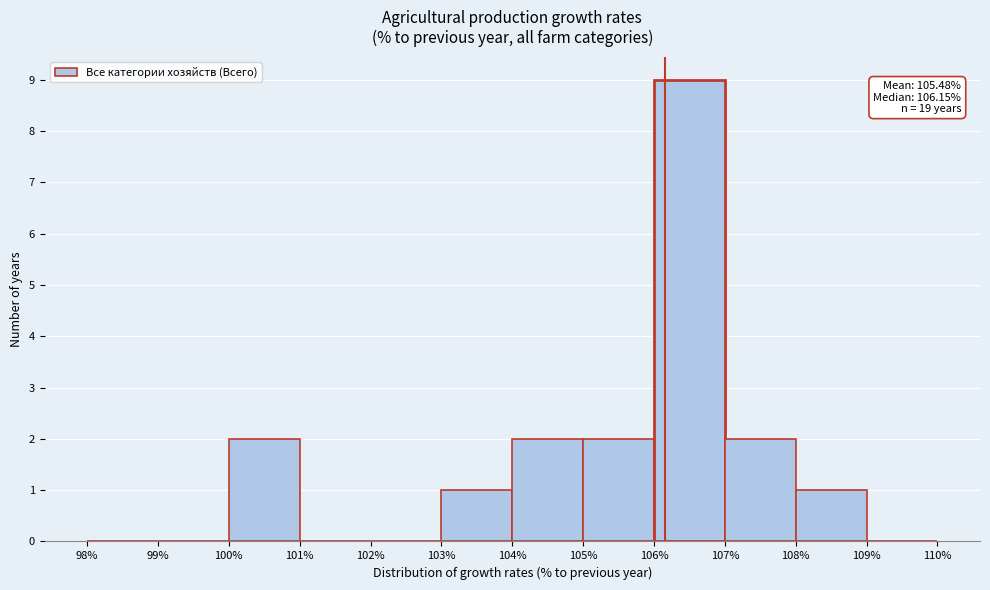

Over which range of the x-axis is the bar tallest?

106% to 107%